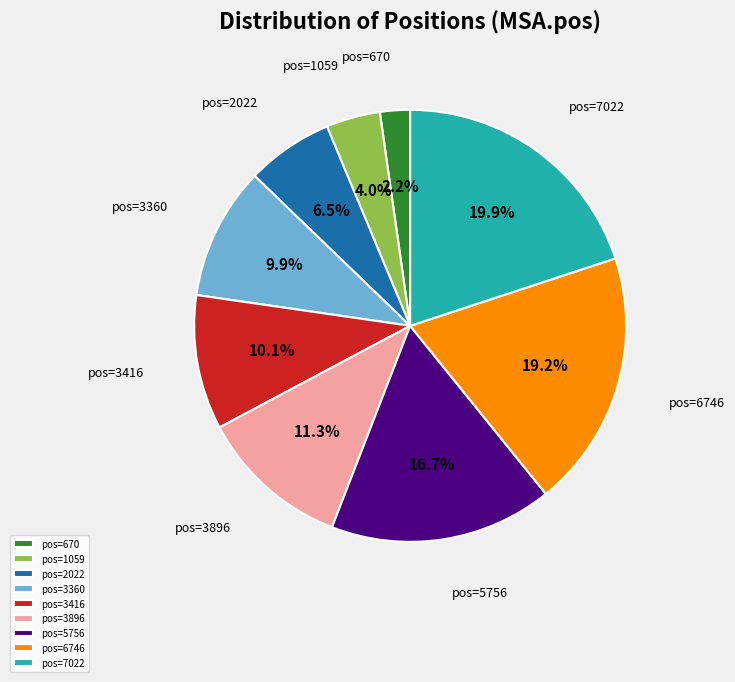

Is there any slice that represents more than half of the pie?

No